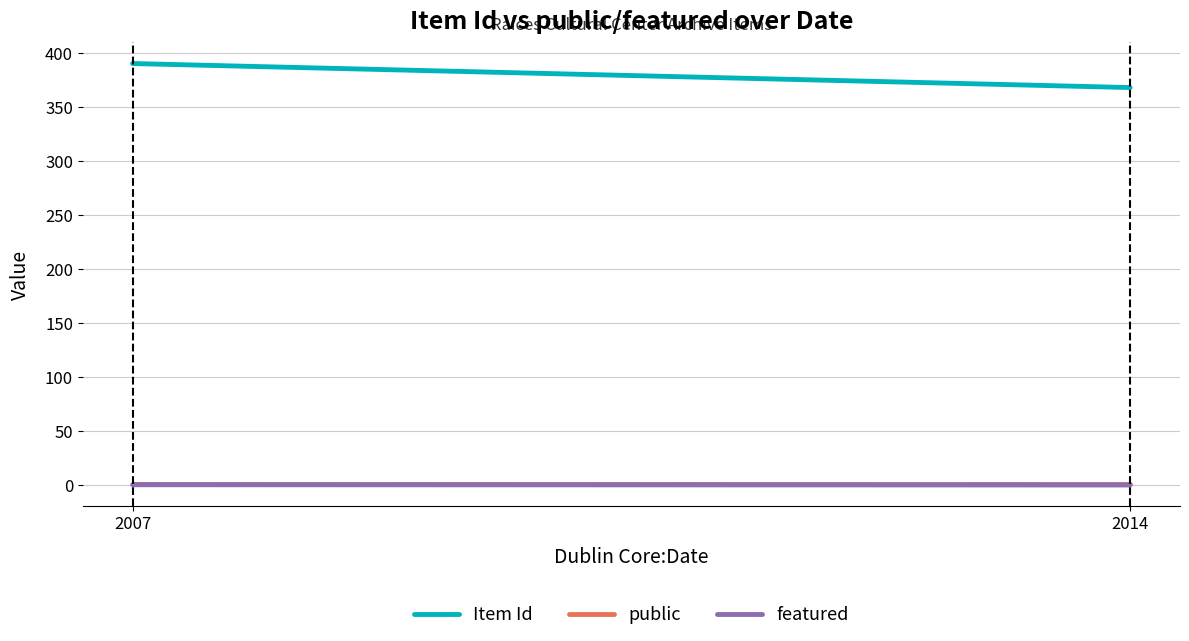

Rank the series at 2007 from lowest to highest value.

featured, public, Item Id